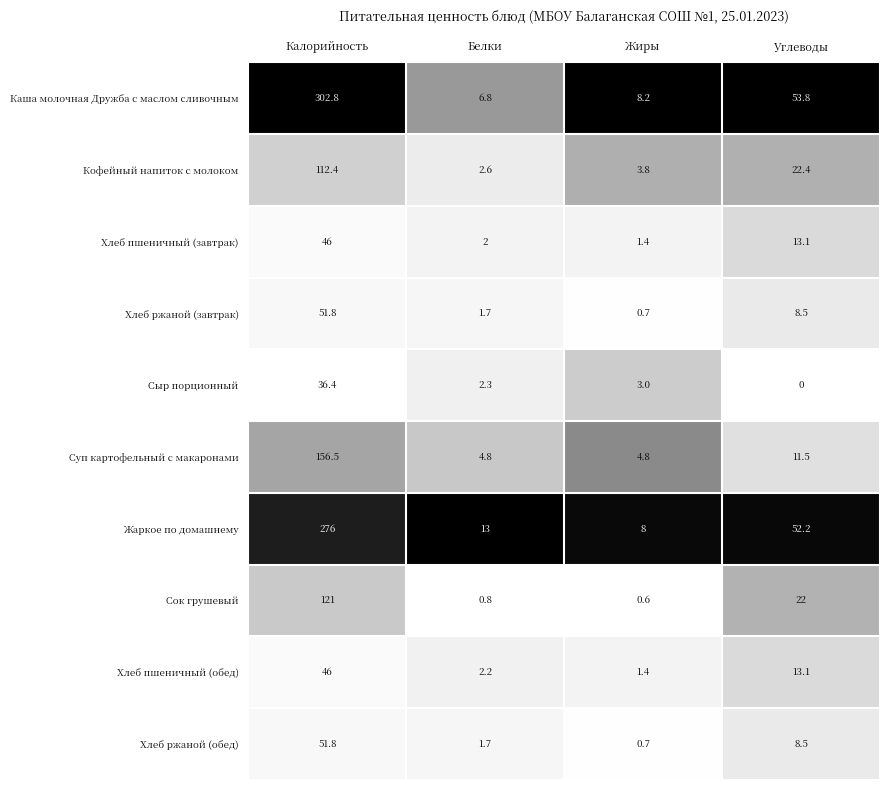

List the labels in order of Сыр порционный value, smallest first.

Углеводы, Белки, Жиры, Калорийность